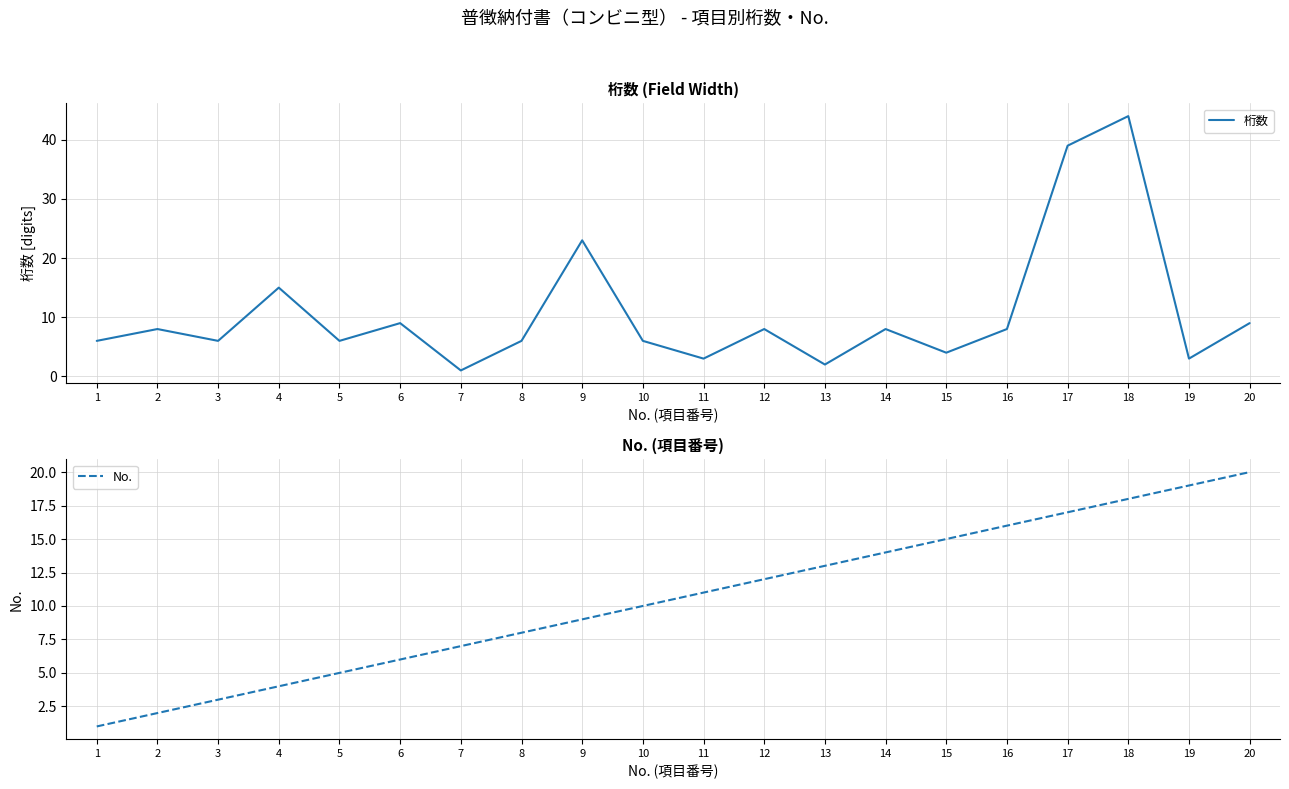

Reading left to right, transcribe all the data shown in this chart.

桁数: 6	8	6	15	6	9	1	6	23	6	3	8	2	8	4	8	39	44	3	9
No.: 1	2	3	4	5	6	7	8	9	10	11	12	13	14	15	16	17	18	19	20